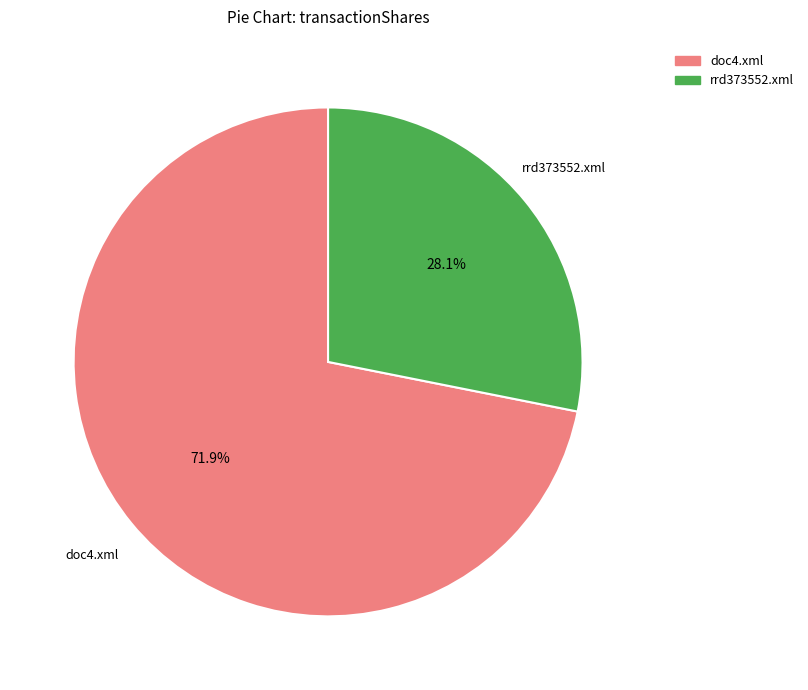

Is there a majority slice in this chart?

Yes